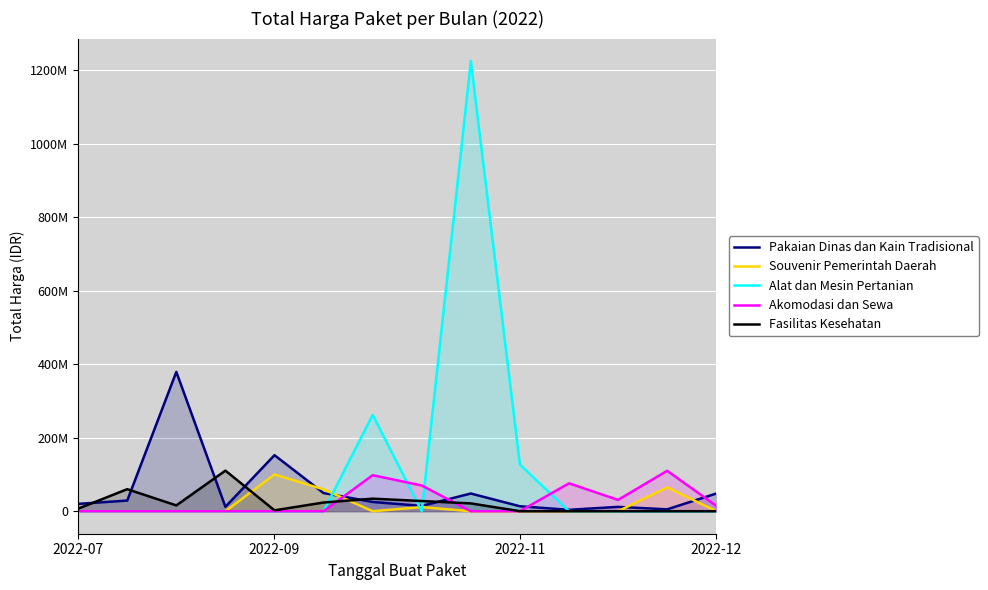

What is the difference between the maximum and minimum values in the Alat dan Mesin Pertanian series?

1224682000